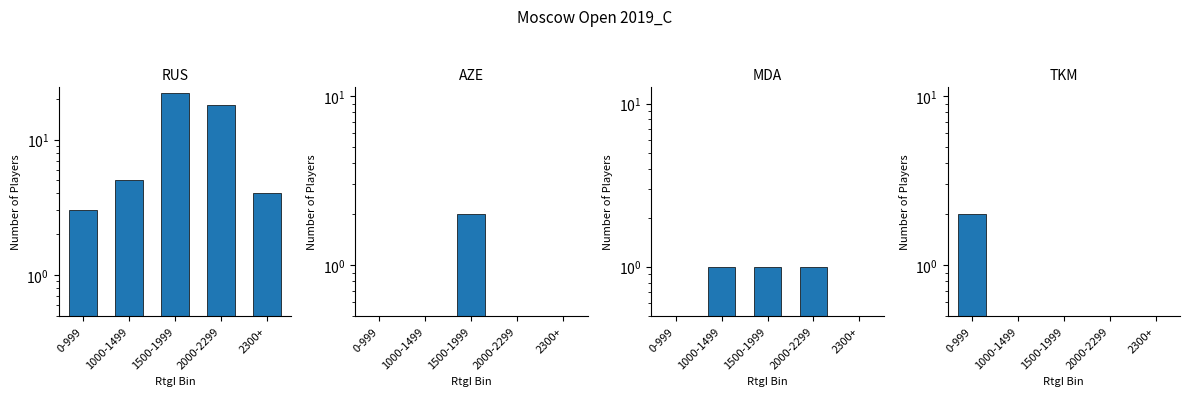

Which series has the widest spread of values?

RUS